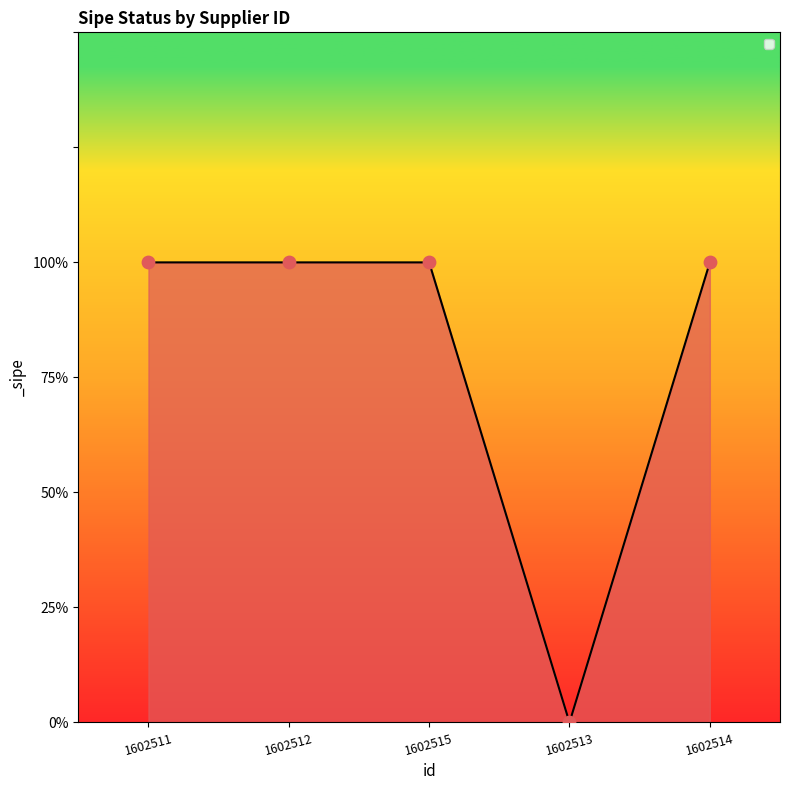

Approximately how many times larger is the value at 1602511 compared to 1602515?

1.0